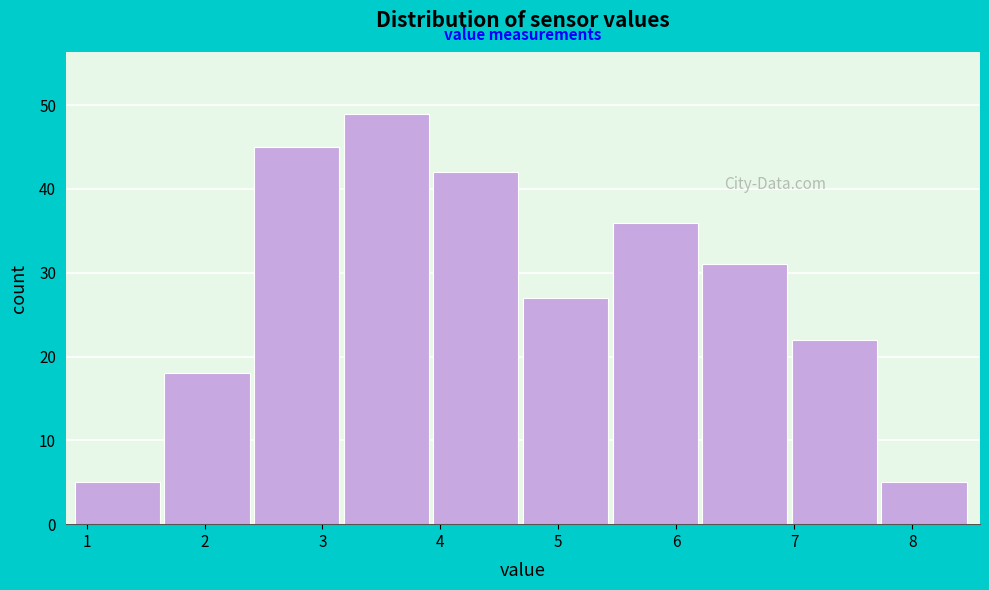

Over which range of the x-axis is the bar tallest?

3.18 to 3.94